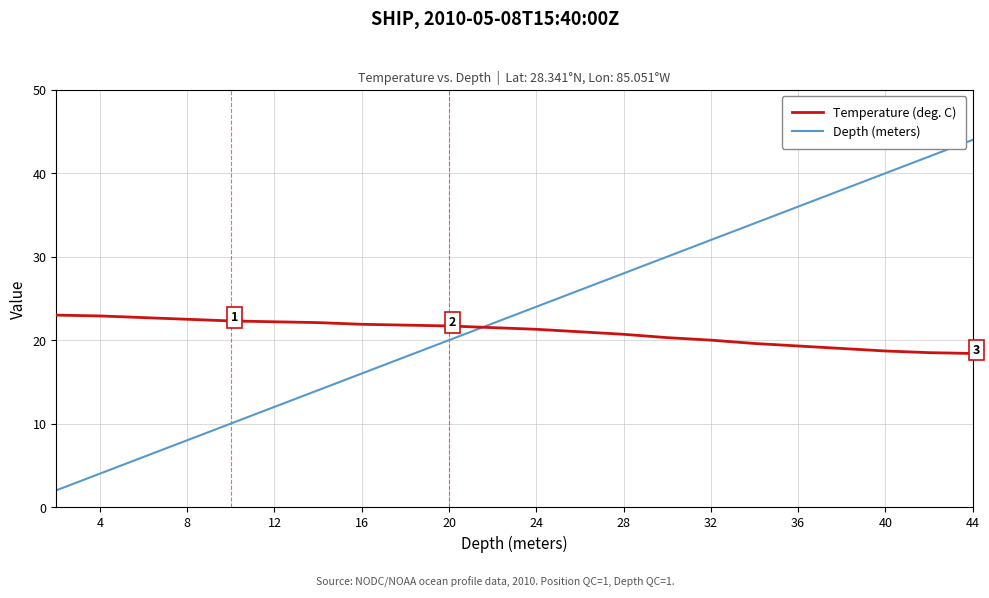

Which series has the largest total across all categories?

Depth (meters)